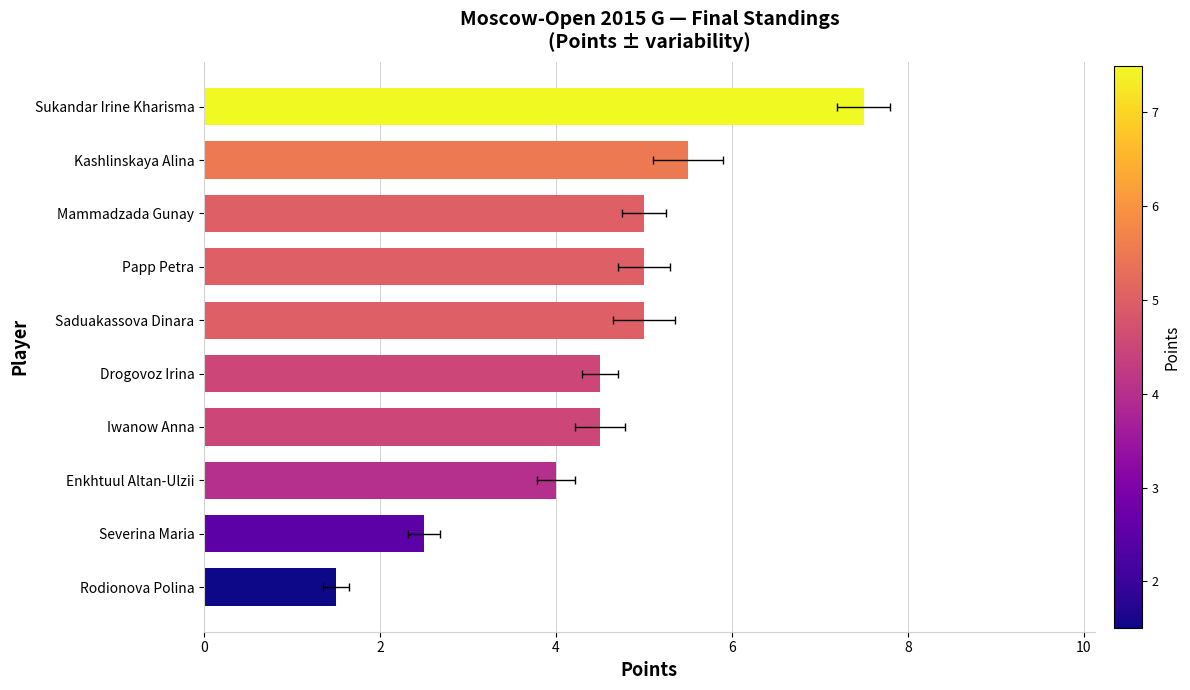

Reading right to left, transcribe all the data shown in this chart.

1.5	2.5	4.0	4.5	4.5	5.0	5.0	5.0	5.5	7.5